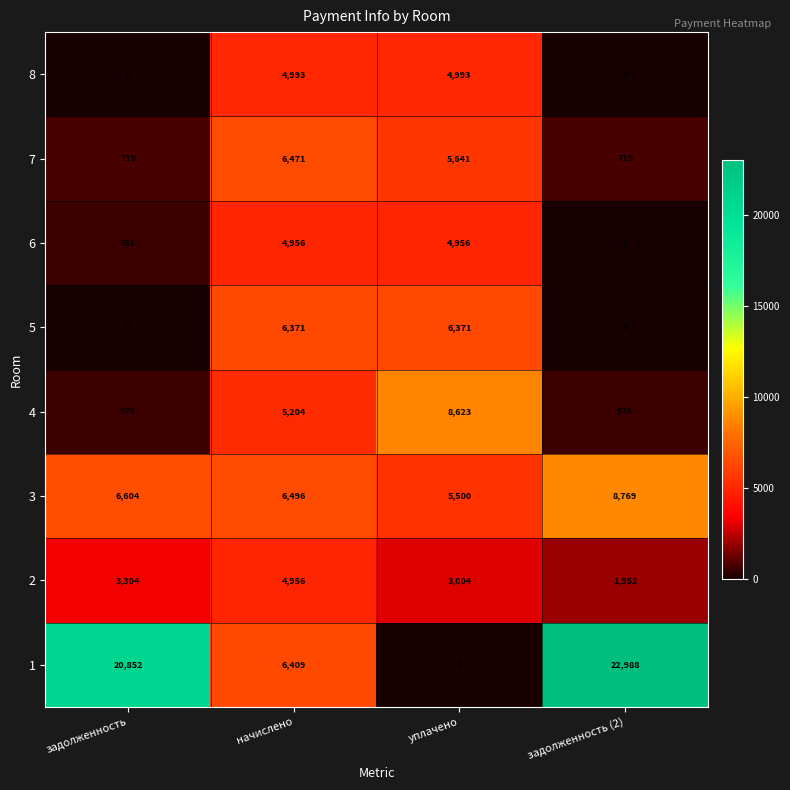

At which category is the sum across all series the highest?

начислено